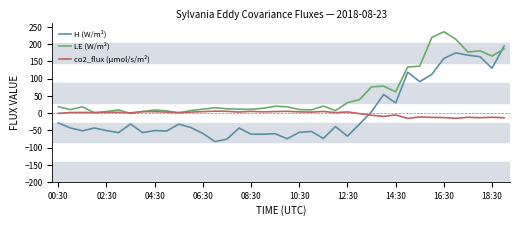

How many categories are shown in the chart?

38